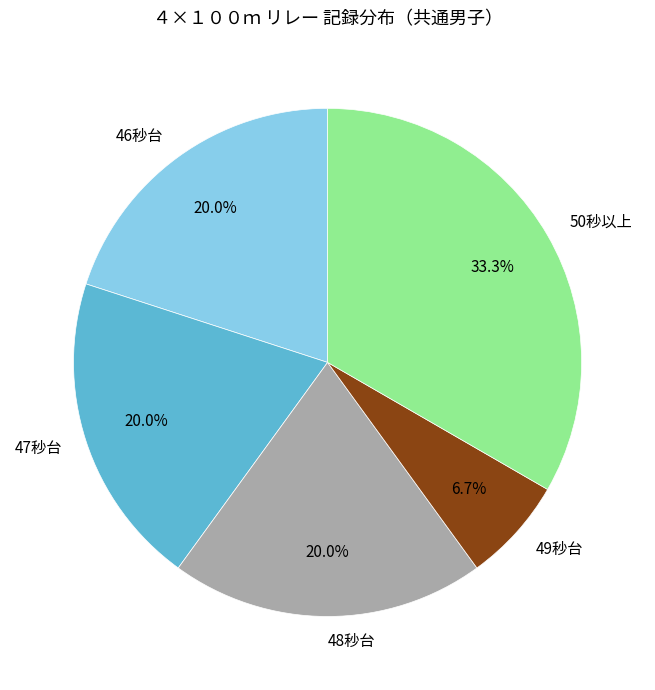

Does any single category account for the majority?

No